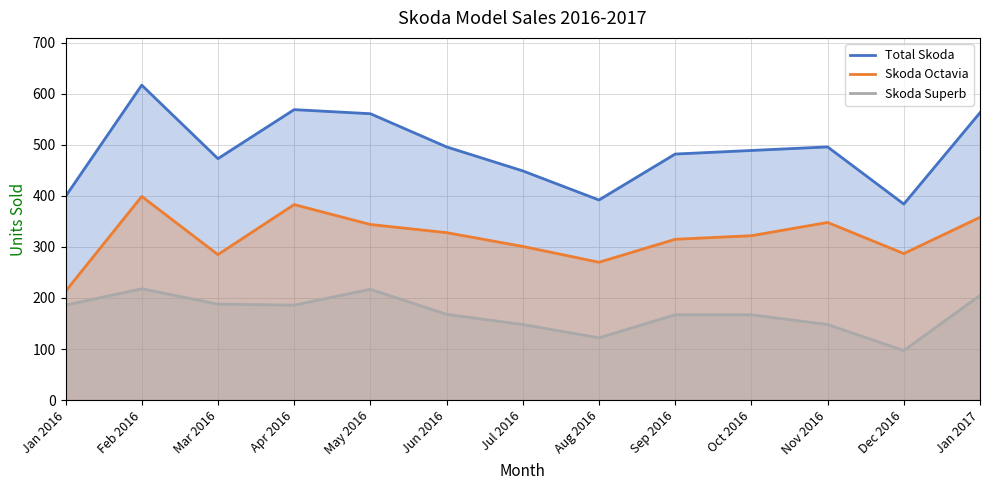

What is the value of the Total Skoda point at the 1st from the left?

399